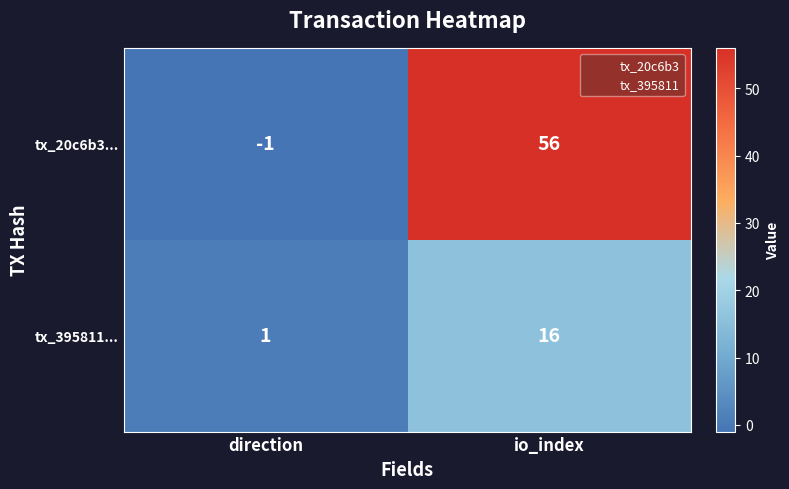

At which category is the sum across all series the highest?

io_index